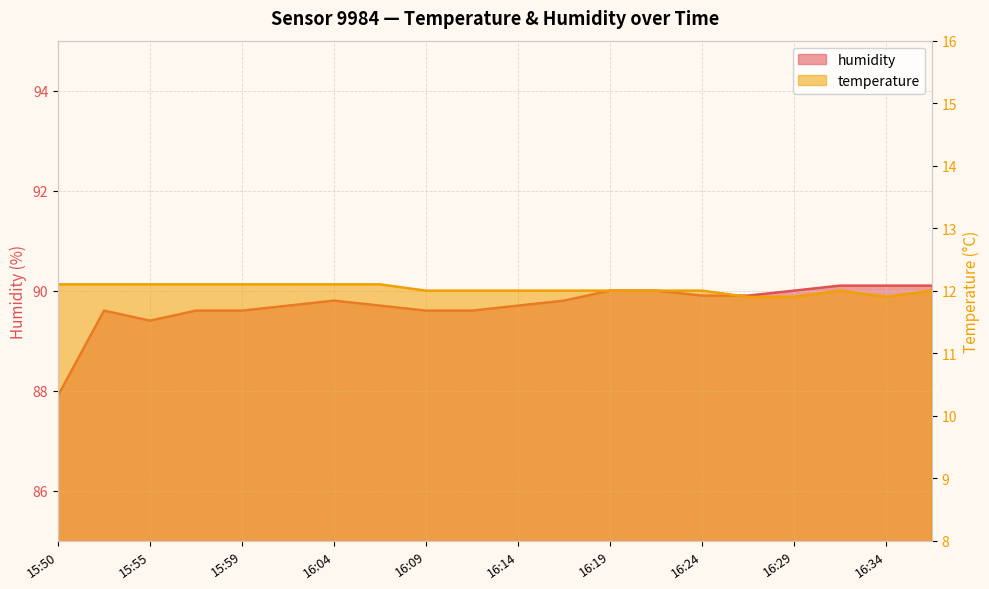

What position from the left is 16:07?

8